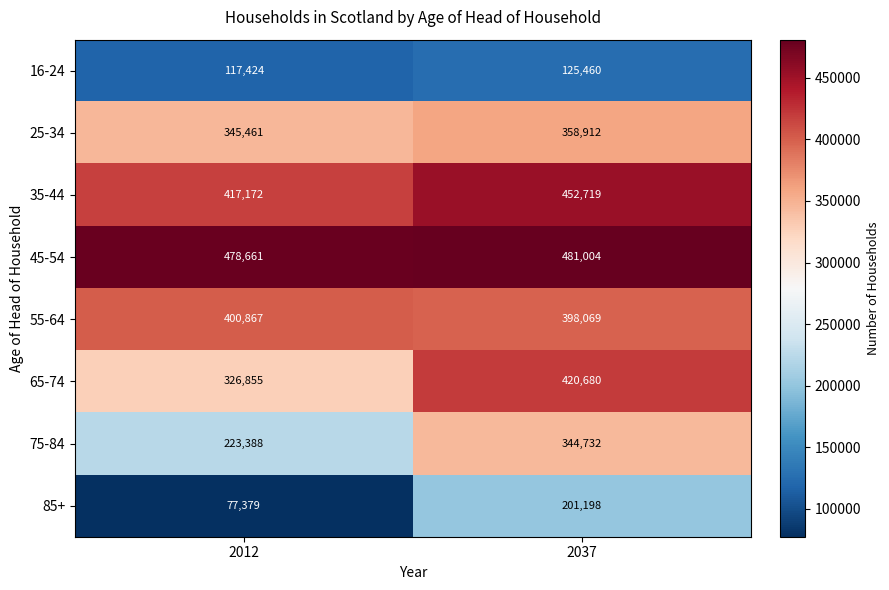

What is the difference between the highest and lowest values at 2012?

401282